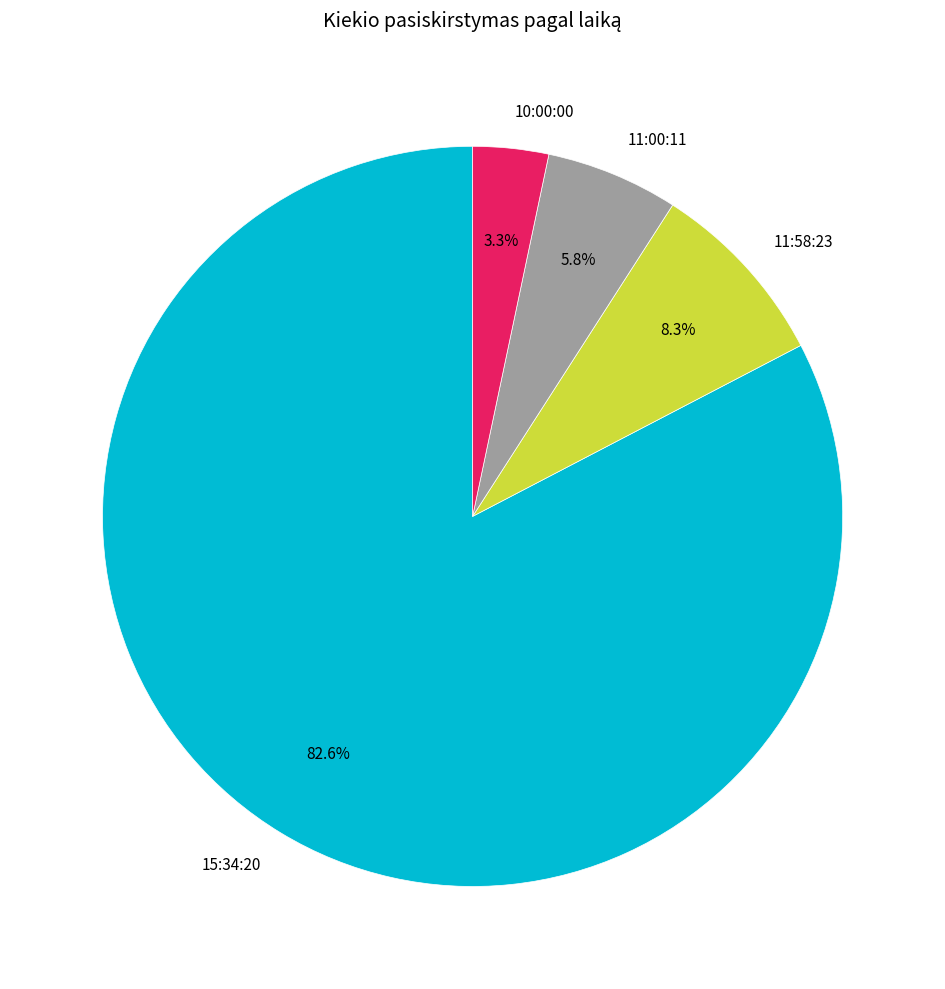

To the nearest percent, what is the difference between the 11:00:11 and 11:58:23 slice percentages?

2%